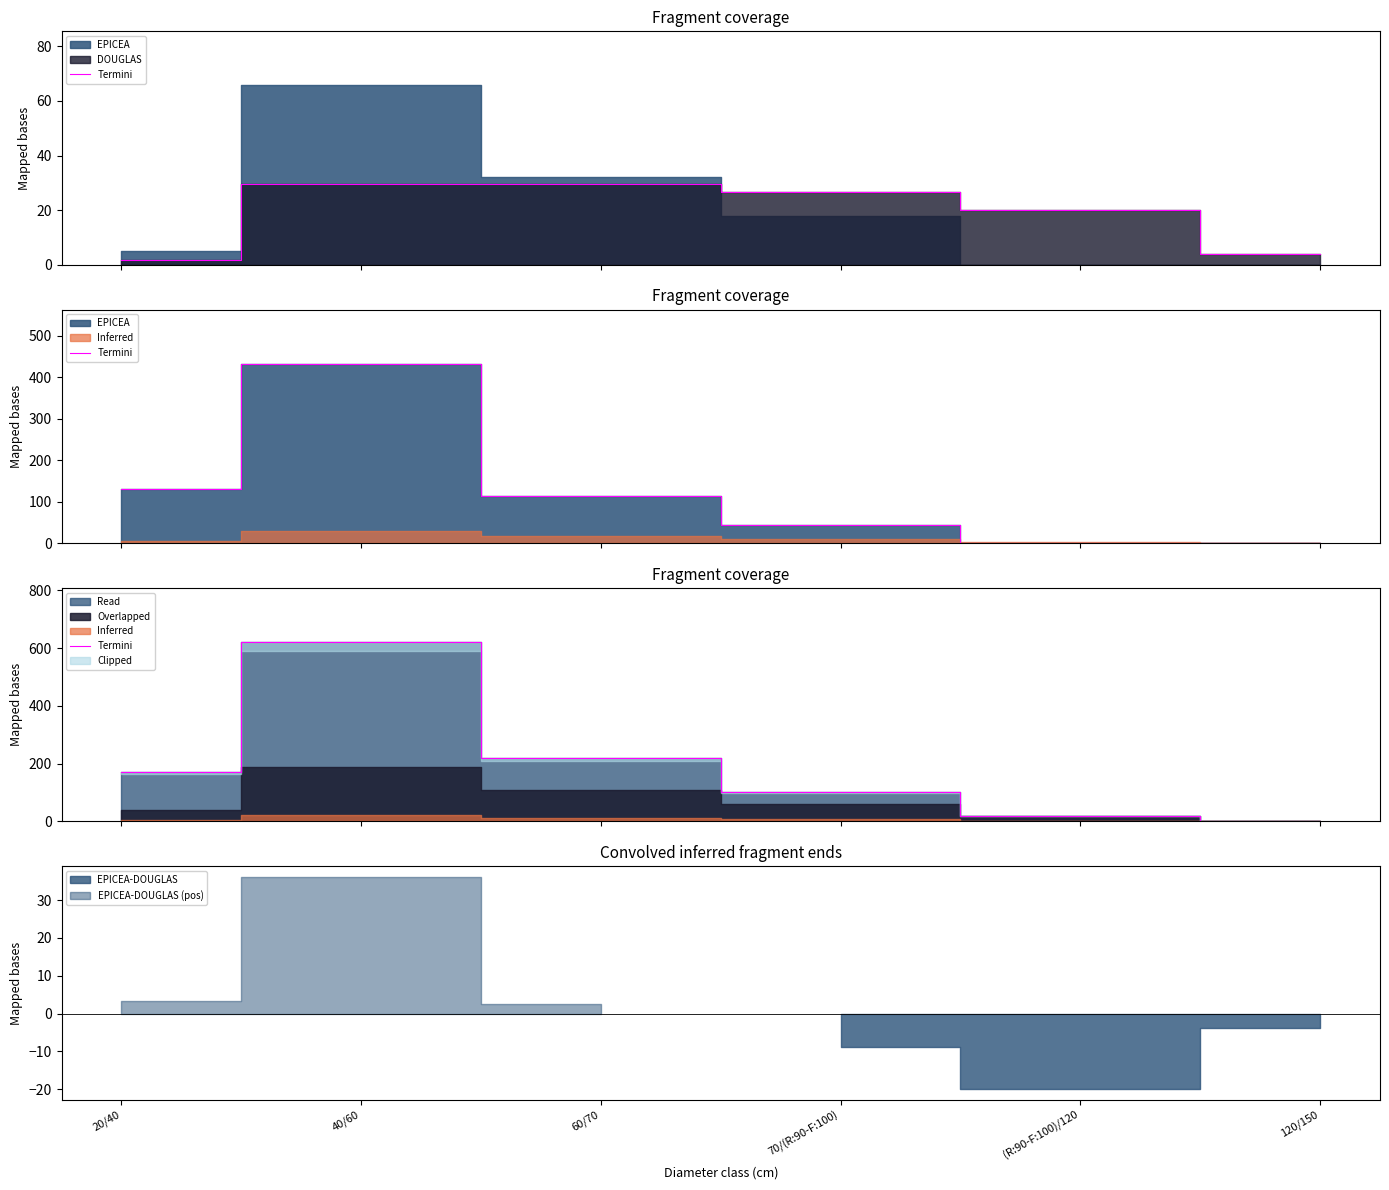

What is the label of the 3rd point from the right?

70/(R:90-F:100)